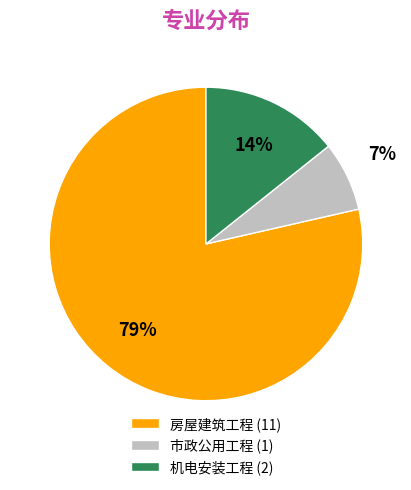

Which category has the smallest portion of the pie?

市政公用工程